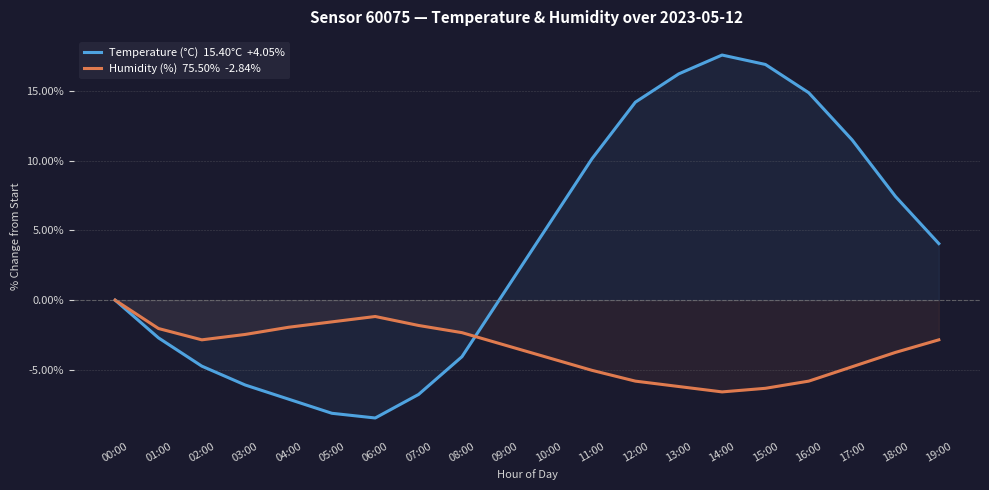

What is the lowest value of the Temperature (°C)  15.40°C  +4.05% series?

-8.4